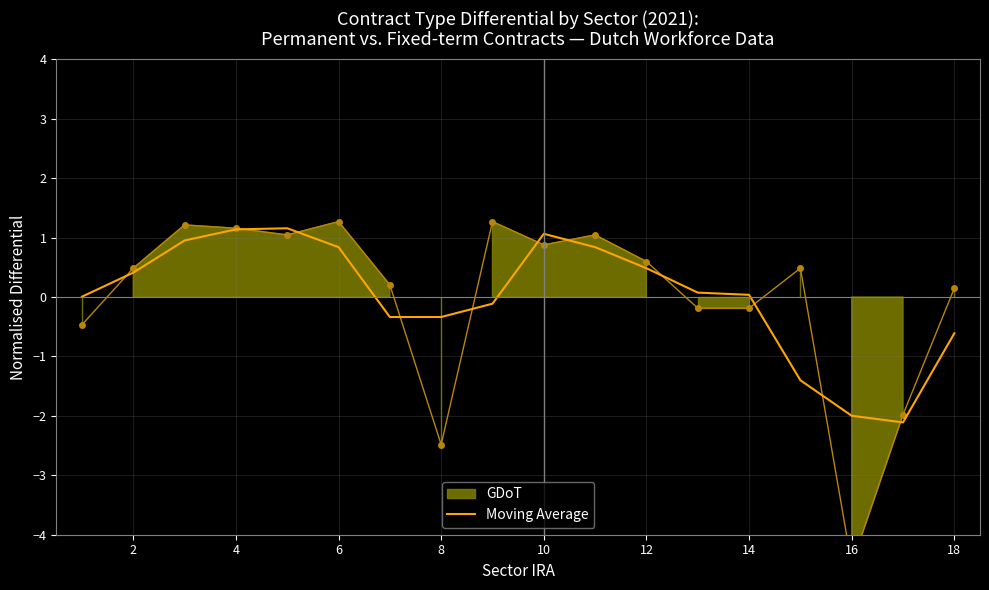

Count the number of categories in the chart.

18